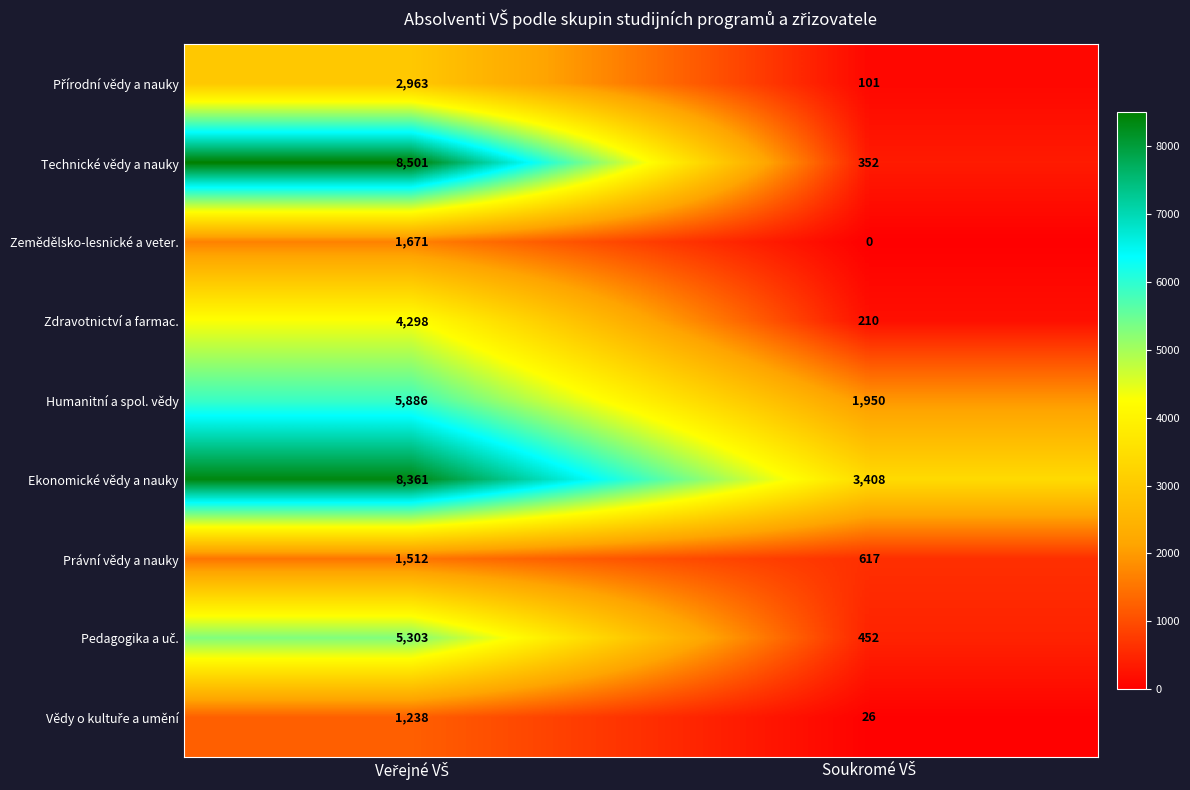

What is the minimum value for Humanitní a spol. vědy?

1950